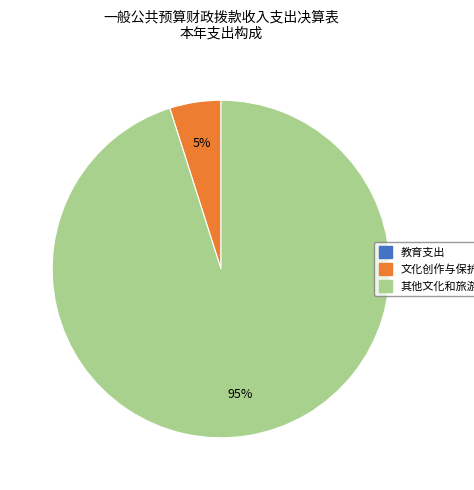

Which category has the biggest portion of the pie?

其他文化和旅游支出